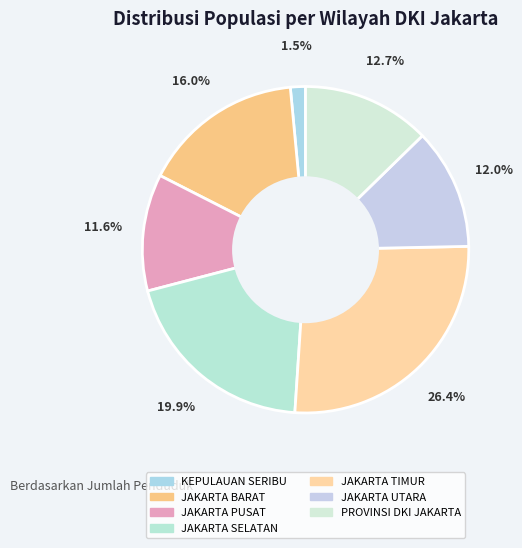

Count the number of slices in the pie.

7